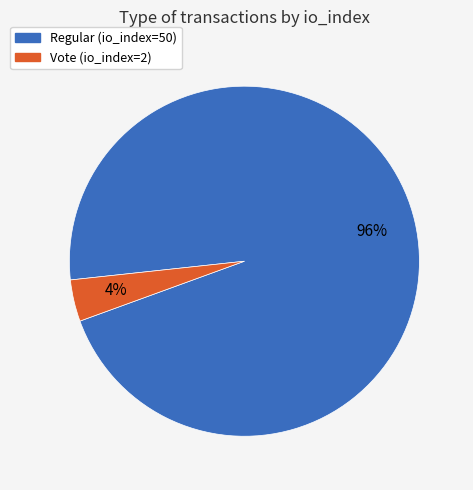

To the nearest percent, what is the average slice percentage?

50%